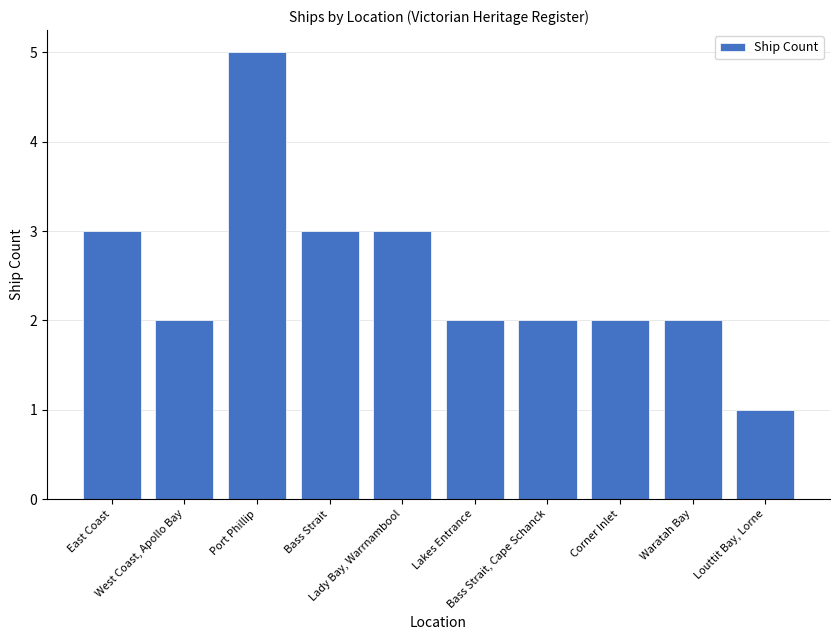

How many data points does each series have?

10